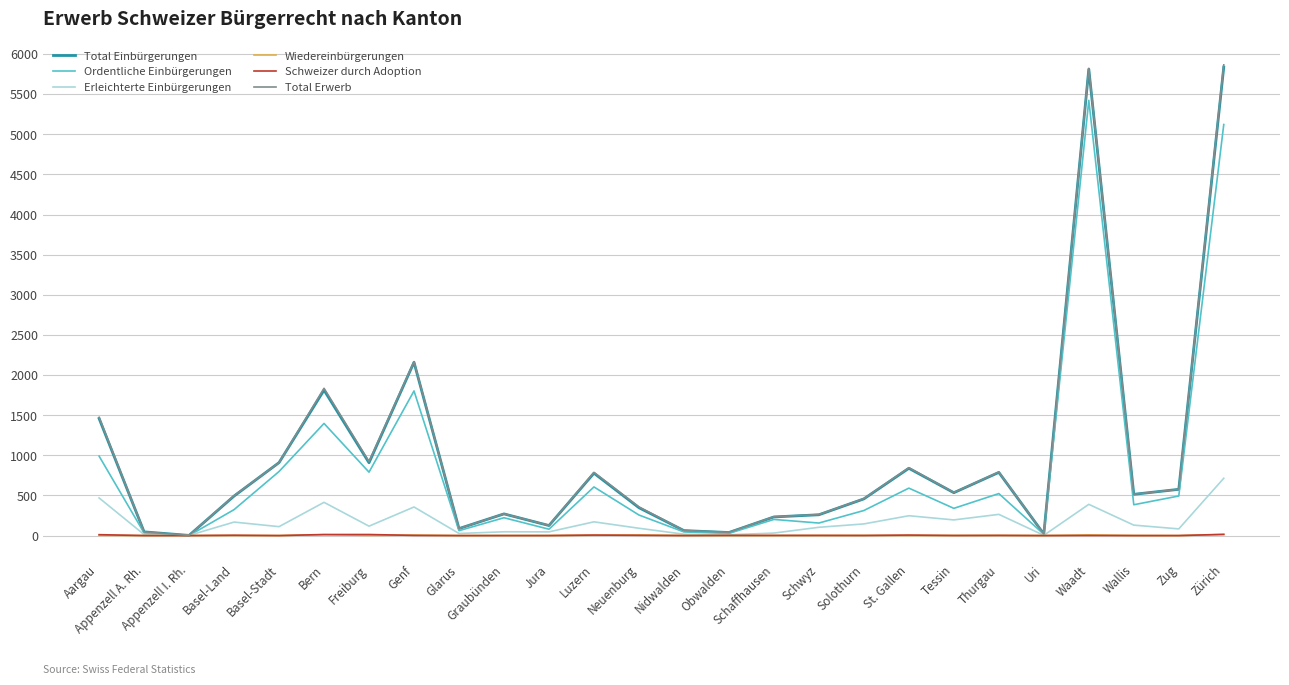

True or false: Total Einbürgerungen has a value of 1459 at Aargau.

True